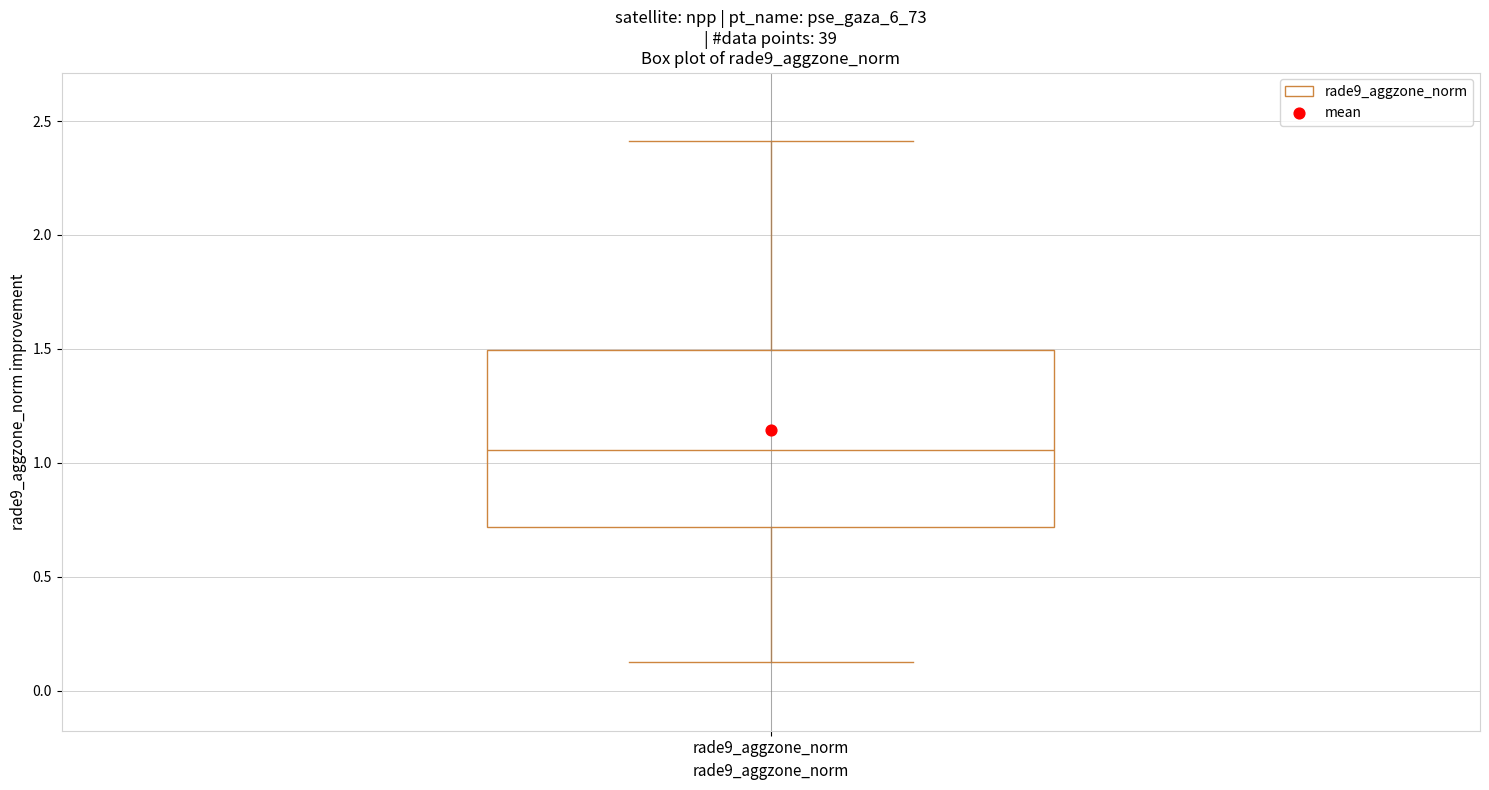

Read this box plot against the y-axis: the position of the median line, the range covered by the box, and the ends of both whiskers. The values are not printed on the chart, so give them approximately, as read against the axis.

median 1.05, box 0.70 to 1.50, whiskers 0.15 to 2.40